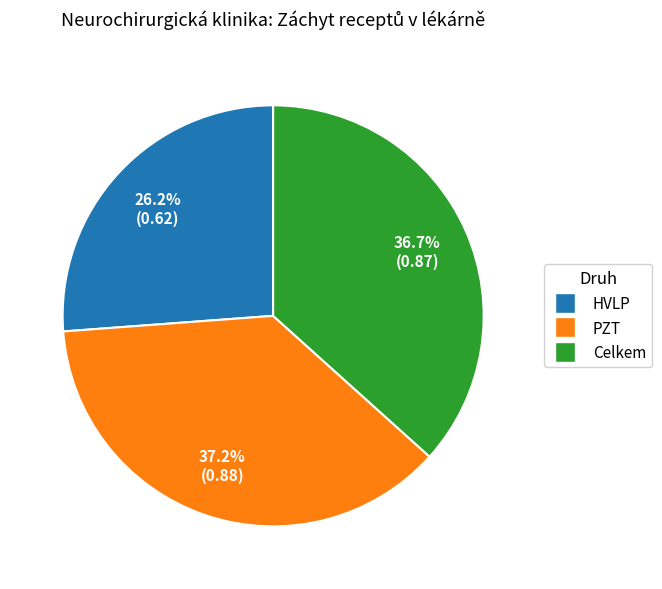

How many segments does this pie chart have?

3